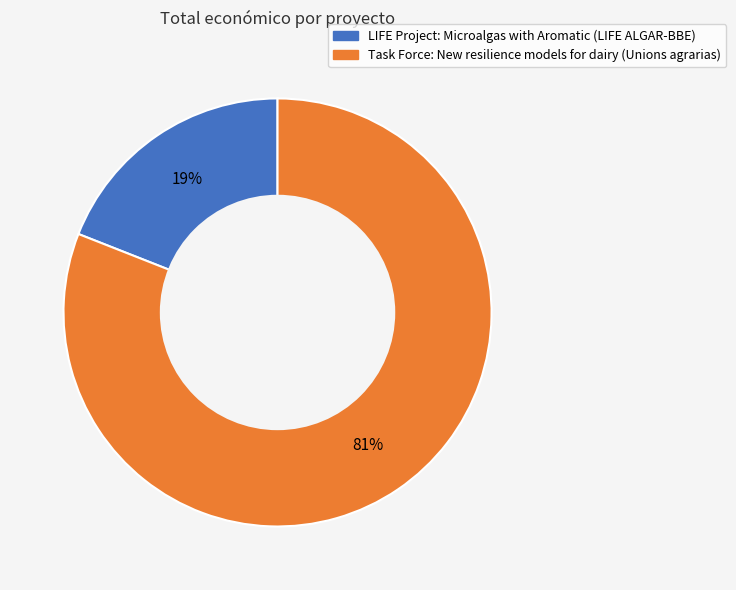

How many slices are in this pie chart?

2